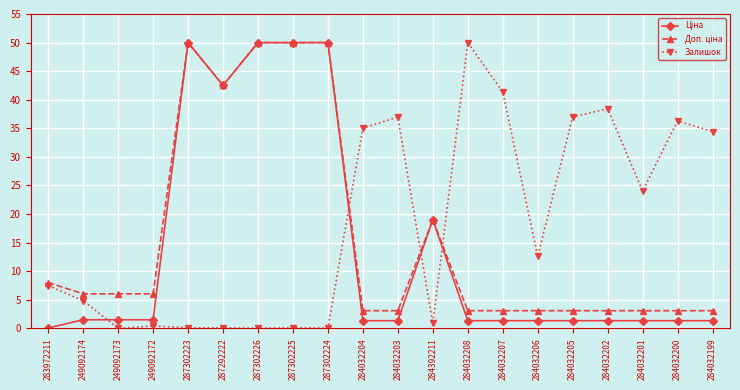

How many lines are shown in the chart?

3